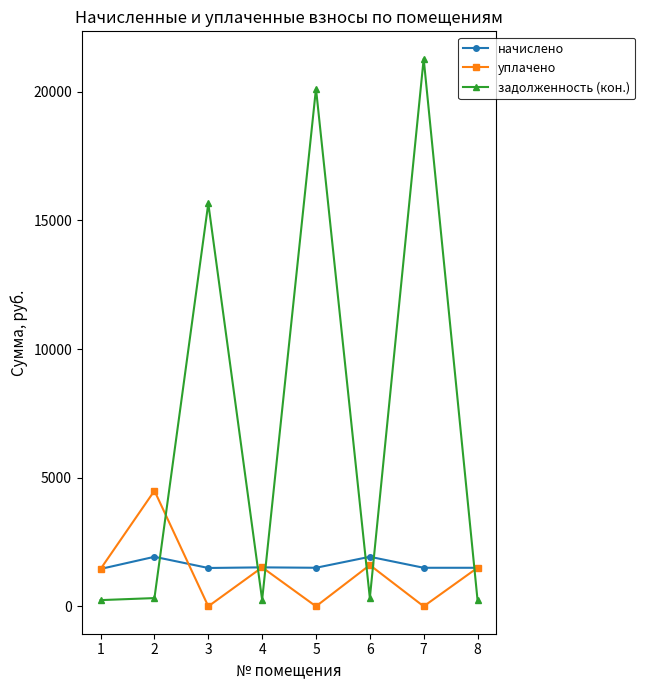

Between 5 and 6, which series saw the biggest shift?

задолженность (кон.)